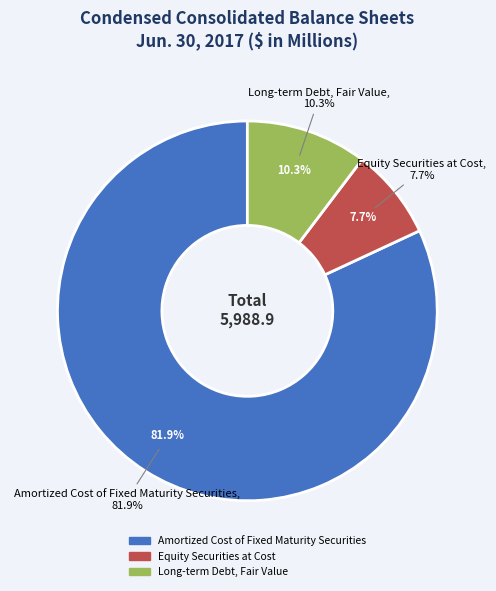

Which slice is the smallest?

Equity Securities at Cost